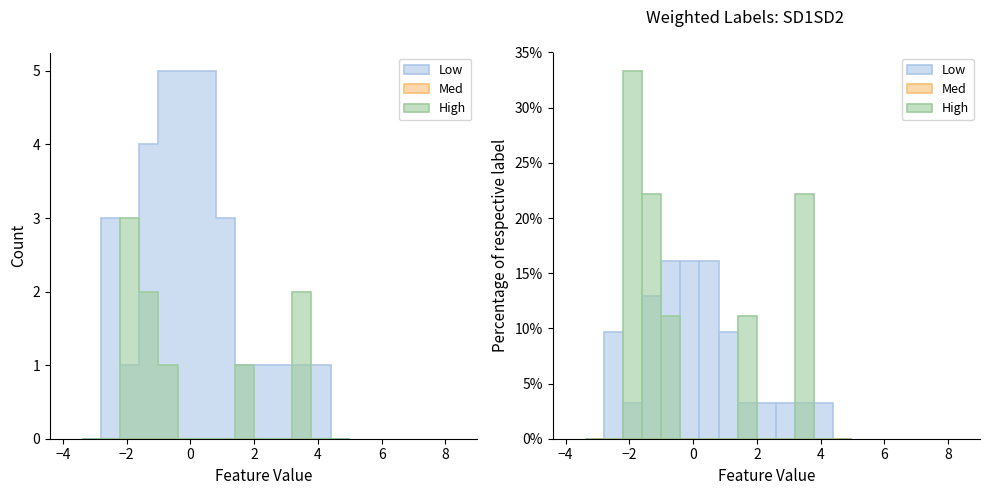

What are all the series names shown in the legend?

Low, Med, High